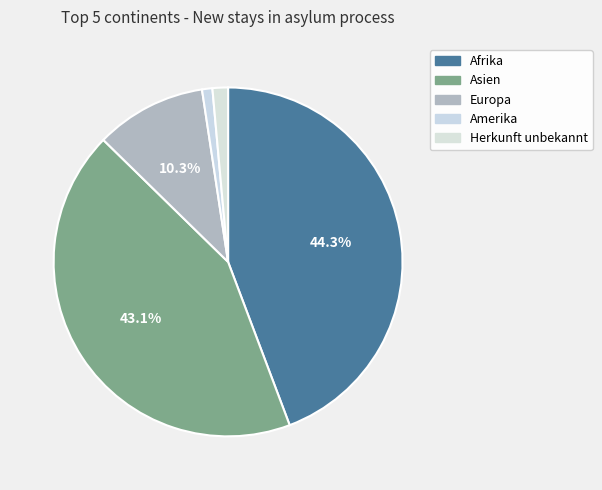

How many slices are in this pie chart?

5